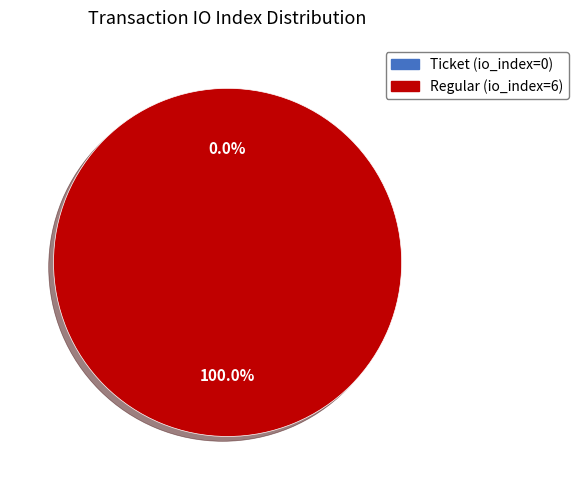

Do Ticket (io_index=0) and Regular (io_index=6) together represent more than half of the pie?

Yes